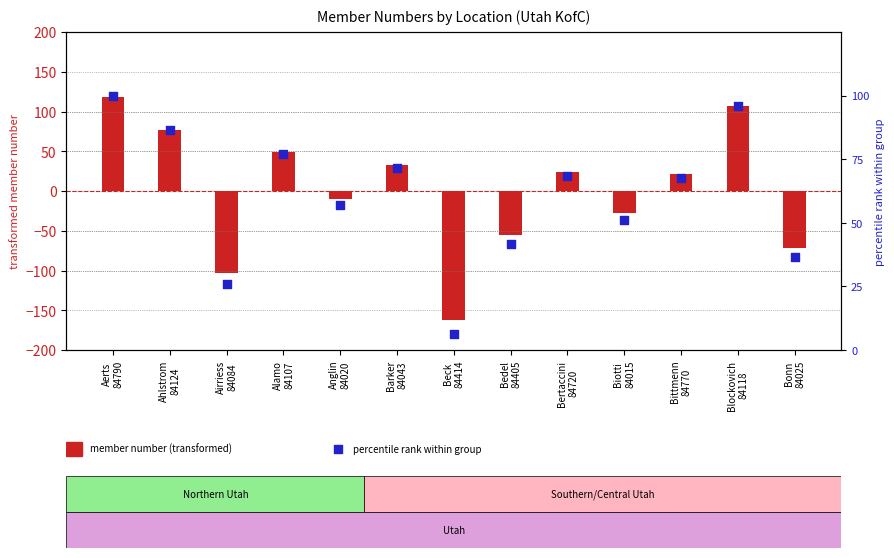

Which series has the largest total across all categories?

percentile rank within group